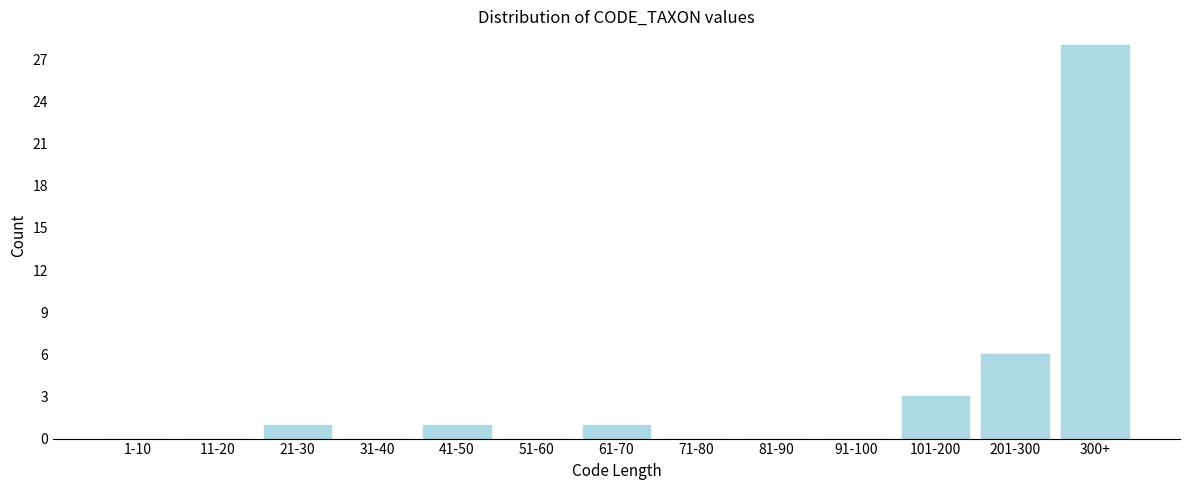

Reading right to left, extract all data points from this chart.

300+=28	201-300=6	101-200=3	91-100=0	81-90=0	71-80=0	61-70=1	51-60=0	41-50=1	31-40=0	21-30=1	11-20=0	1-10=0